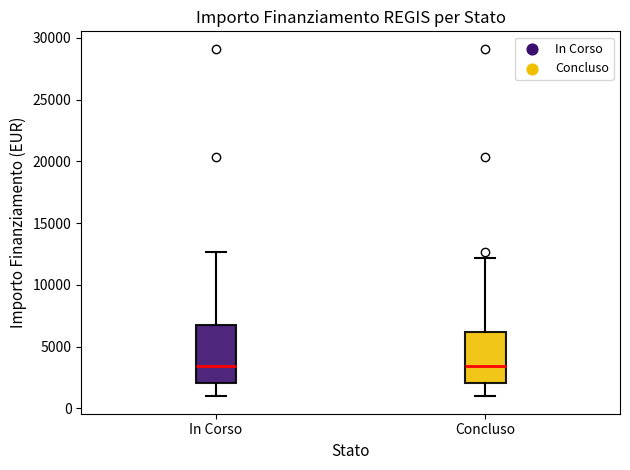

Reading left to right, transcribe this box plot: for each box, give where its median line is, the range the box spans, and where its two whiskers end, as read against the y-axis. The values are not printed on the chart, so give them approximately, as read against the axis.

In Corso: median 3500, box 2000 to 7000, whiskers 1000 to 12500
Concluso: median 3500, box 2000 to 6000, whiskers 1000 to 12000